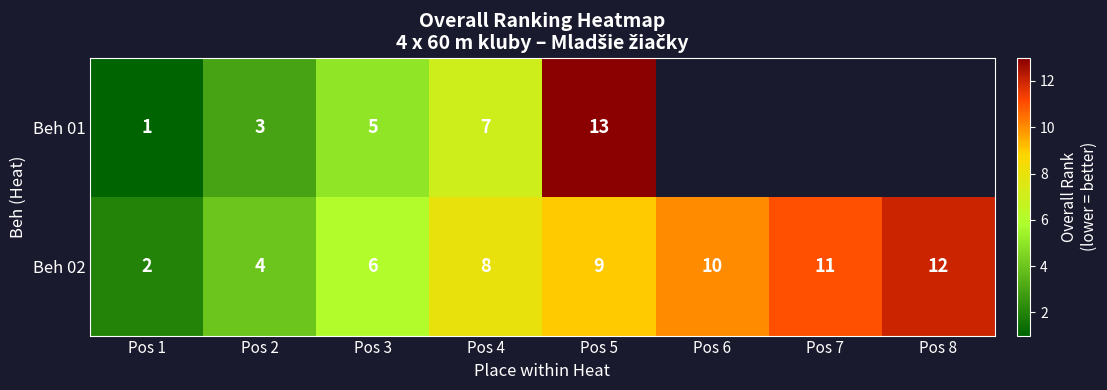

Is the value of Beh 01 at Pos 4 greater than the value of Beh 02 at Pos 1?

Yes